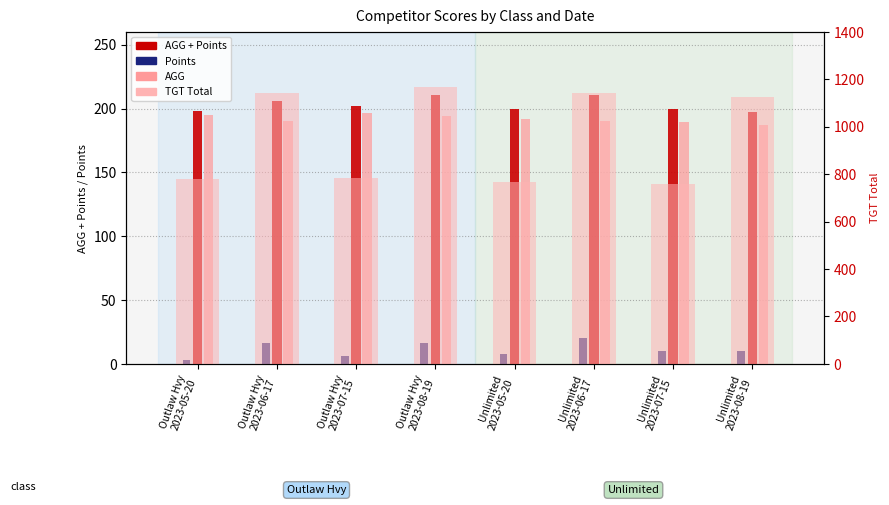

What is the sum of all AGG + Points values?

1624.2